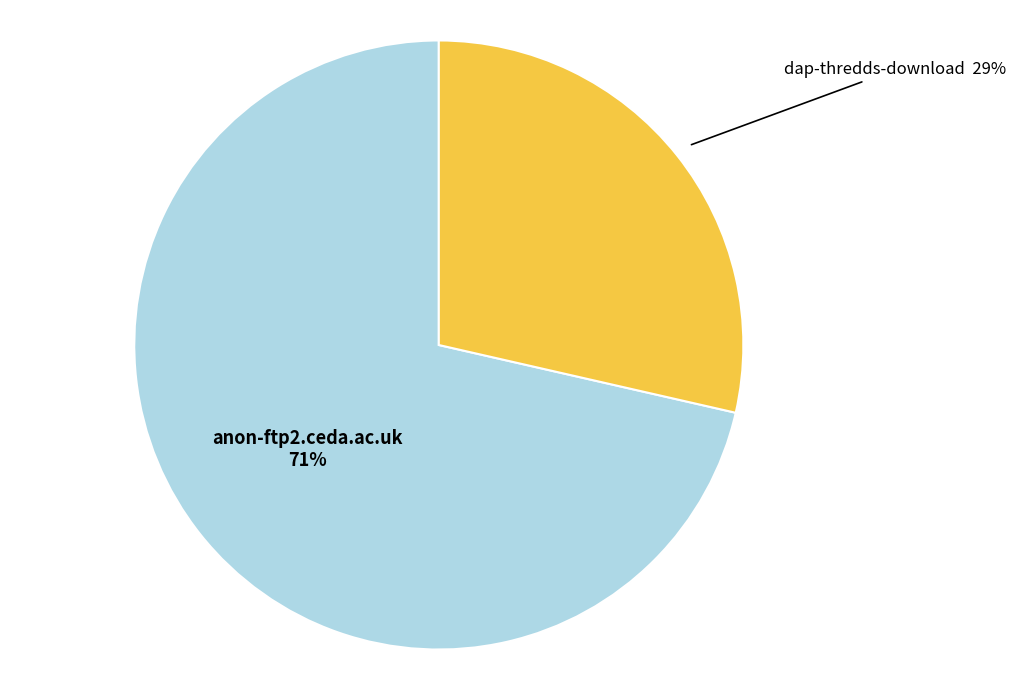

What percentage is the anon-ftp2.ceda.ac.uk slice, to the nearest percent?

71%